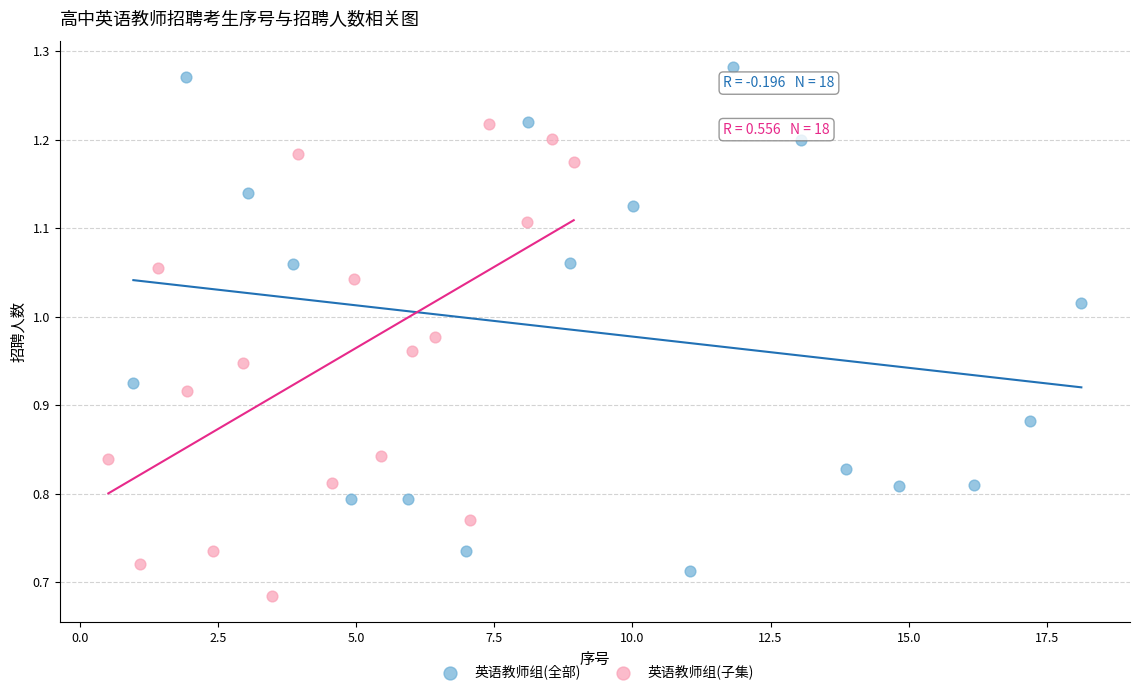

Which series has the largest Y range (max minus min)?

英语教师组(全部)